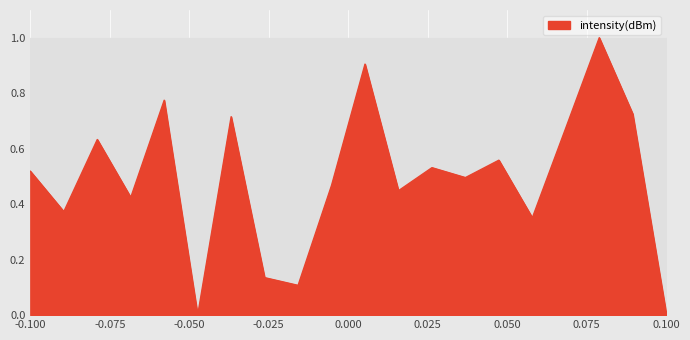

What is the difference between the maximum and minimum values?

1.0